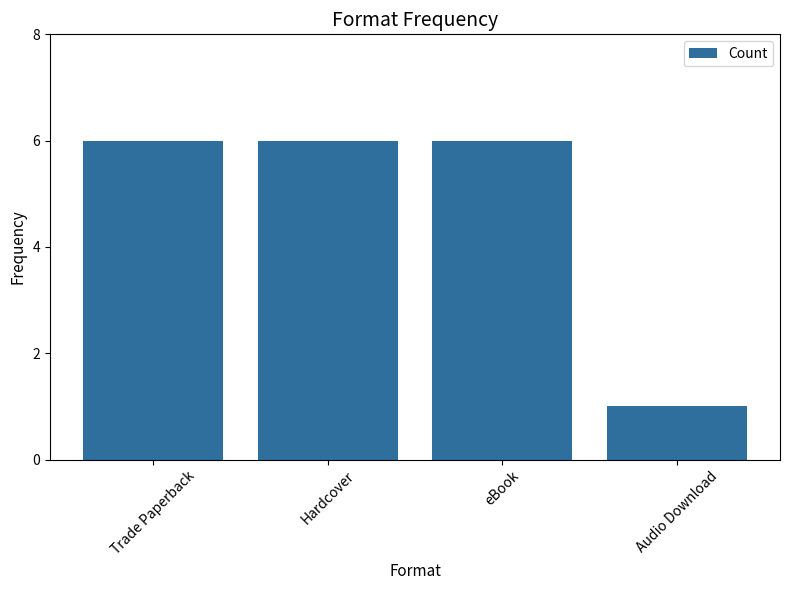

Which has a higher value, Hardcover or Audio Download?

Hardcover